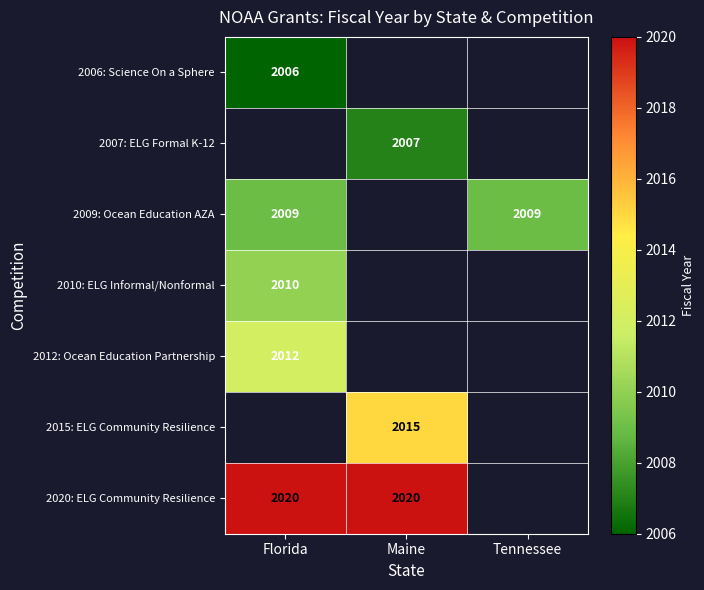

True or false: 2010: ELG Informal/Nonformal has a value of 2010 at Florida.

True